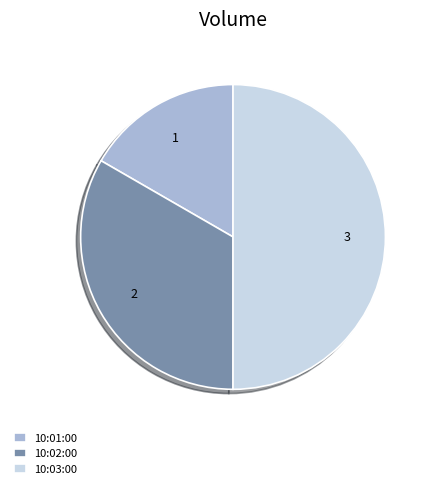

Between 10:03:00 and 10:02:00, which is larger?

10:03:00